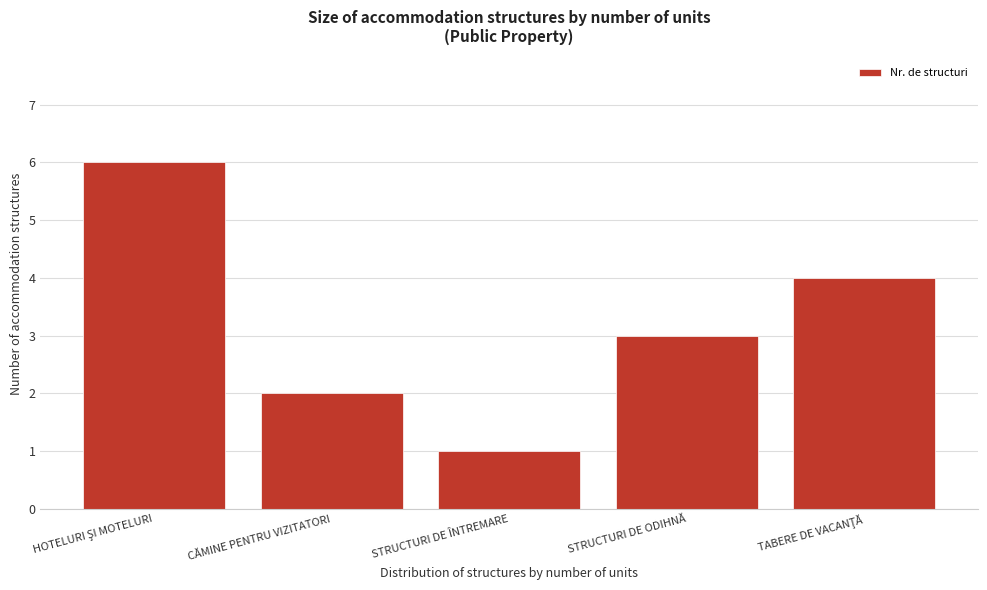

Reading right to left, list all the values displayed in this chart.

4	3	1	2	6